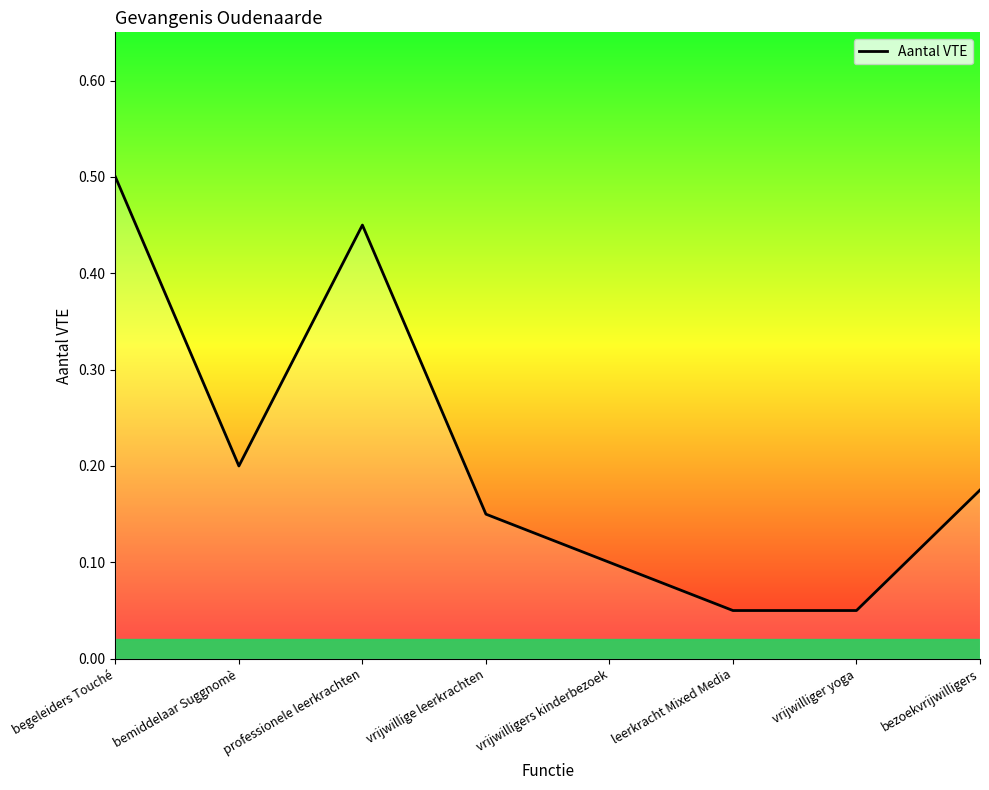

At which category does the data reach its first local valley?

bemiddelaar Suggnomè